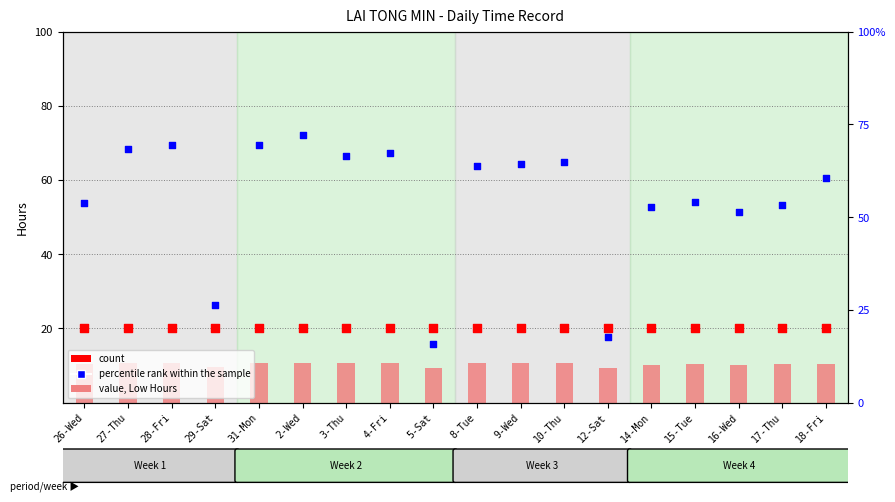

Is the value of percentile rank within the sample at 15-Tue greater than the value of value, Low Hours at 5-Sat?

Yes